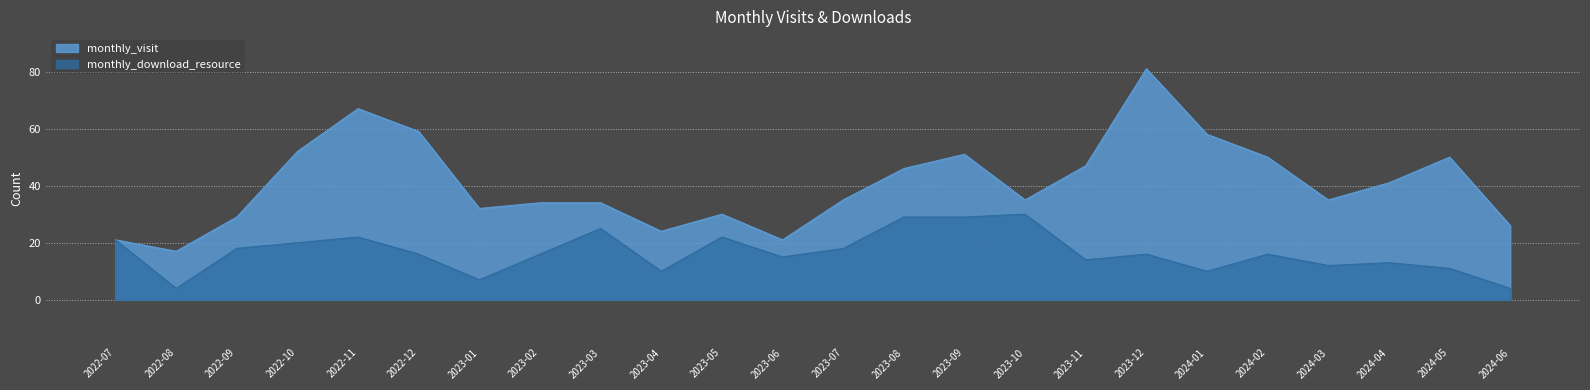

What is the difference between the maximum and minimum values in the monthly_download_resource series?

26